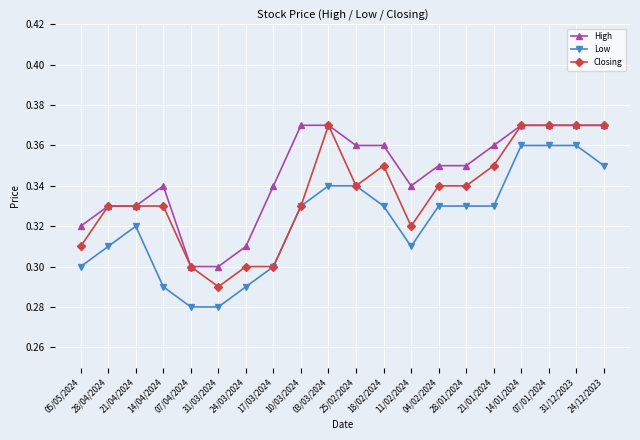

List the series in order of their overall mean, highest first.

High, Closing, Low